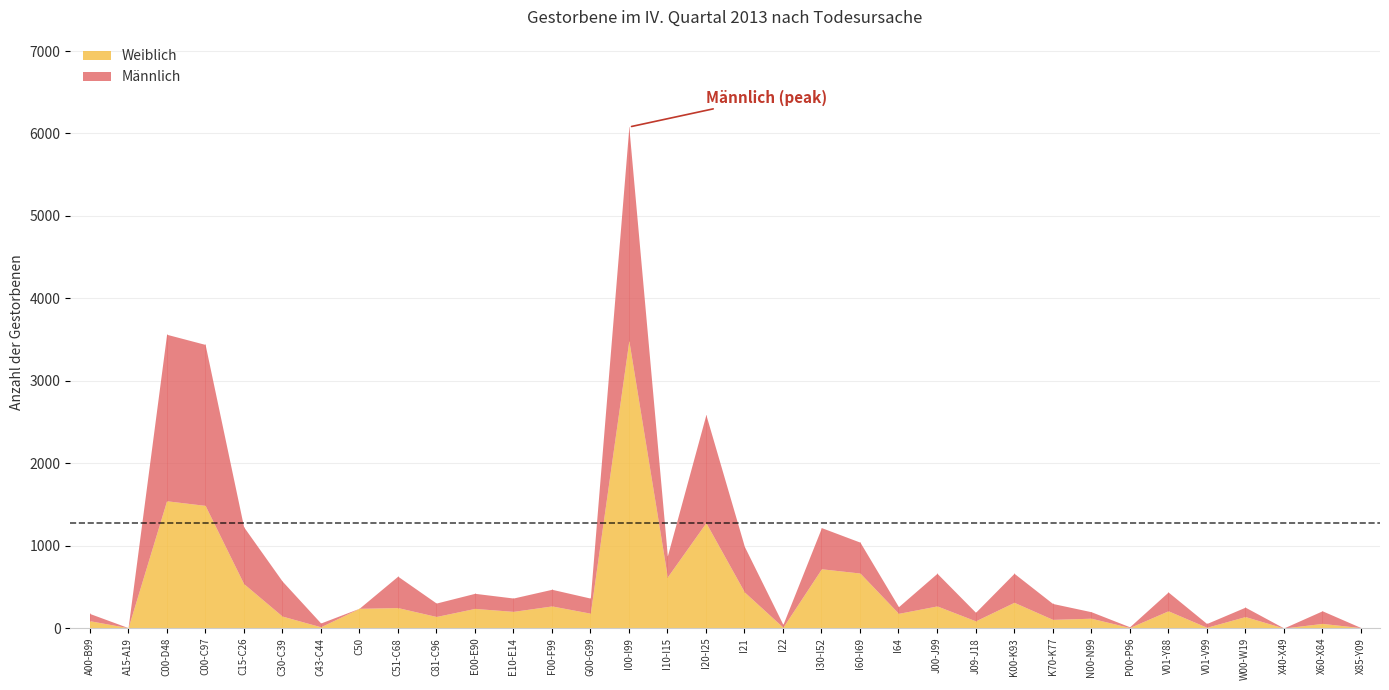

Reading left to right, transcribe all the data shown in this chart.

Weiblich: 89	4	1544	1488	539	145	15	239	248	140	238	202	268	180	3487	620	1278	437	10	719	667	178	268	87	312	105	119	6	209	9	139	0	56	5
Männlich: 88	1	2020	1953	689	425	46	1	381	163	183	162	202	183	2591	255	1311	552	34	499	375	81	396	104	352	193	79	9	228	46	114	1	153	1